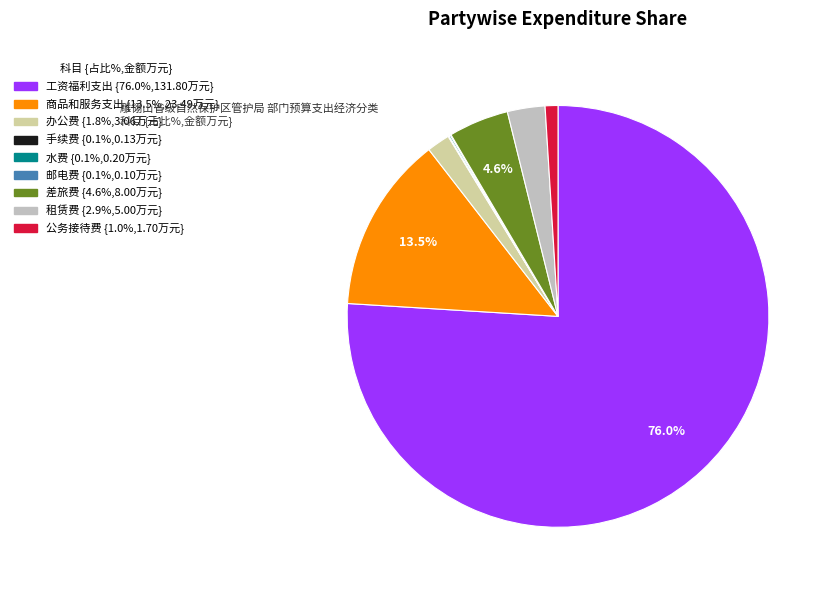

How much of the chart is everything except 商品和服务支出?

86.5%